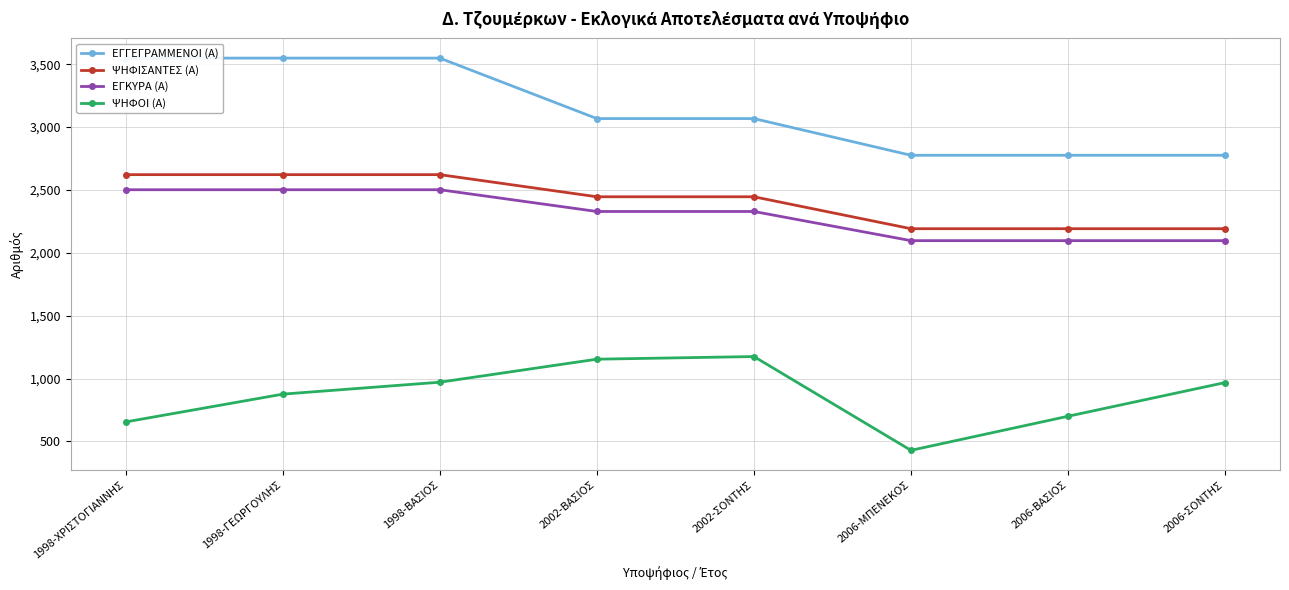

Which has a higher value, 2006-ΣΟΝΤΗΣ or 1998-ΧΡΙΣΤΟΓΙΑΝΝΗΣ?

1998-ΧΡΙΣΤΟΓΙΑΝΝΗΣ